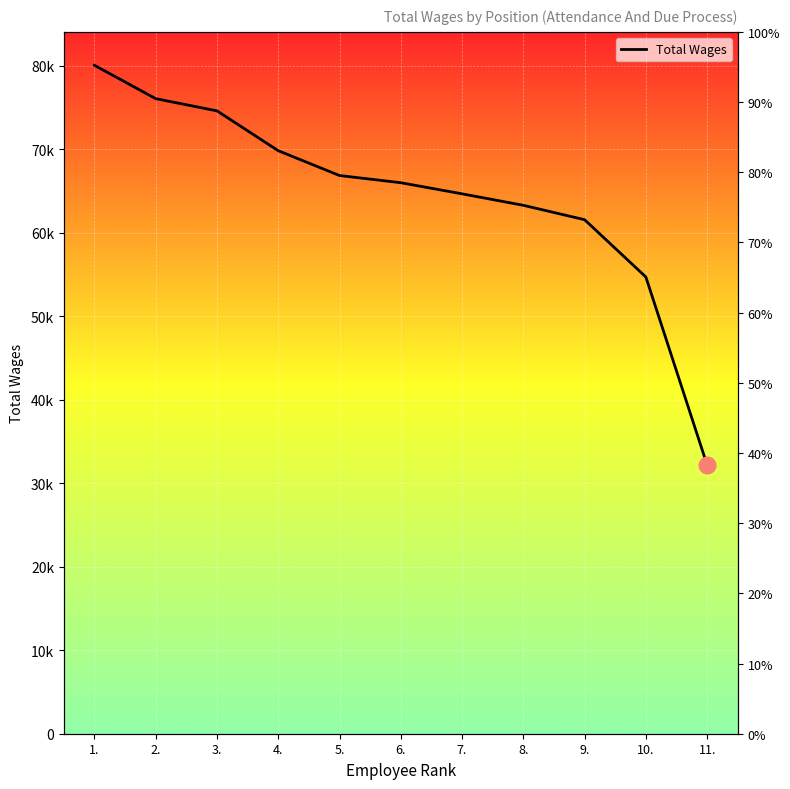

What is the average value?

64521